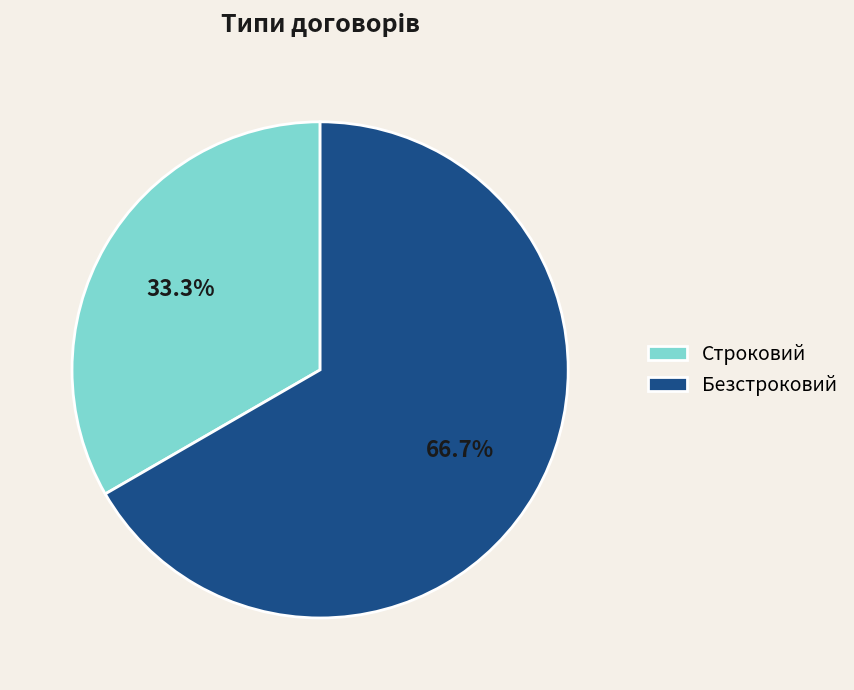

Which slice is the largest?

Безстроковий